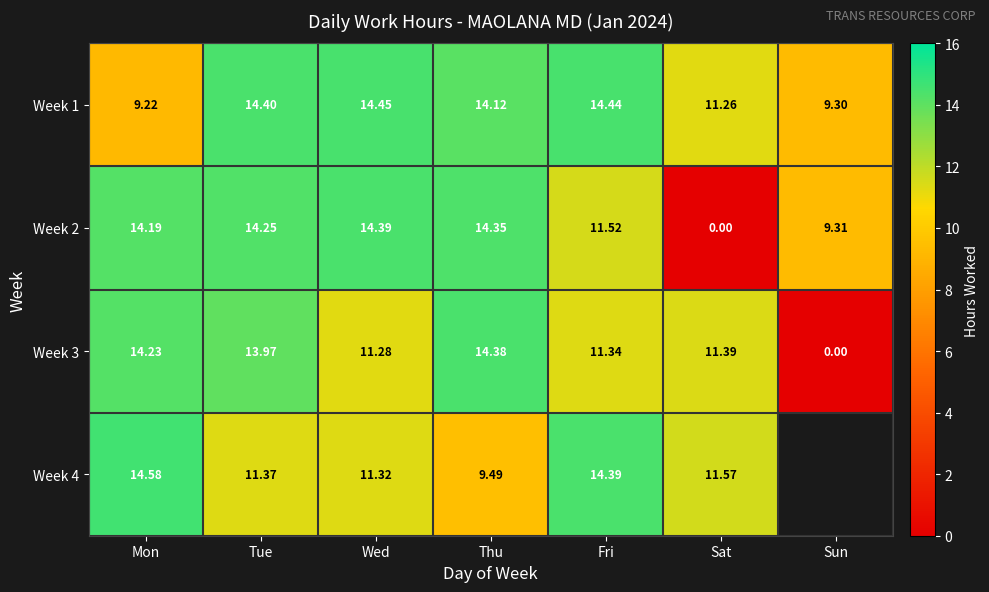

List the labels in order of Week 1 value, smallest first.

Mon, Sun, Sat, Thu, Tue, Fri, Wed